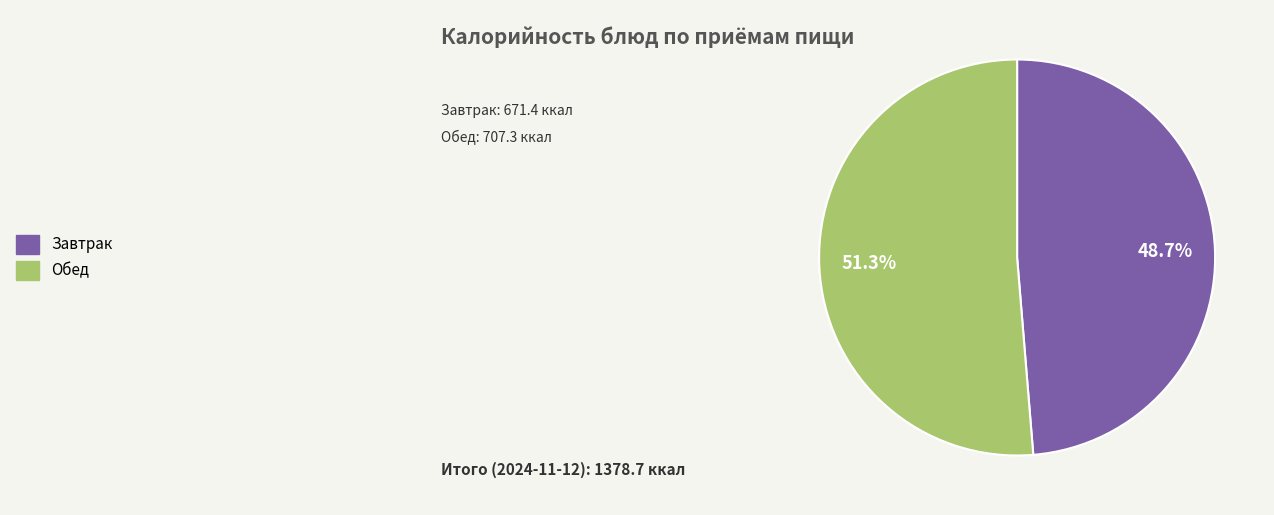

Is there a majority slice in this chart?

Yes